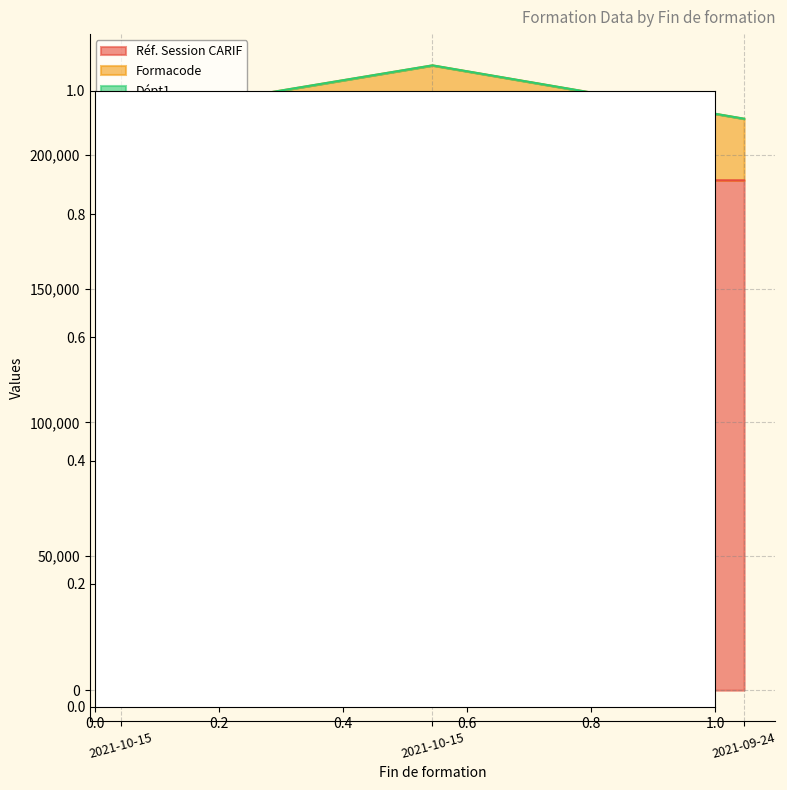

Does the chart have visible grid lines?

Yes